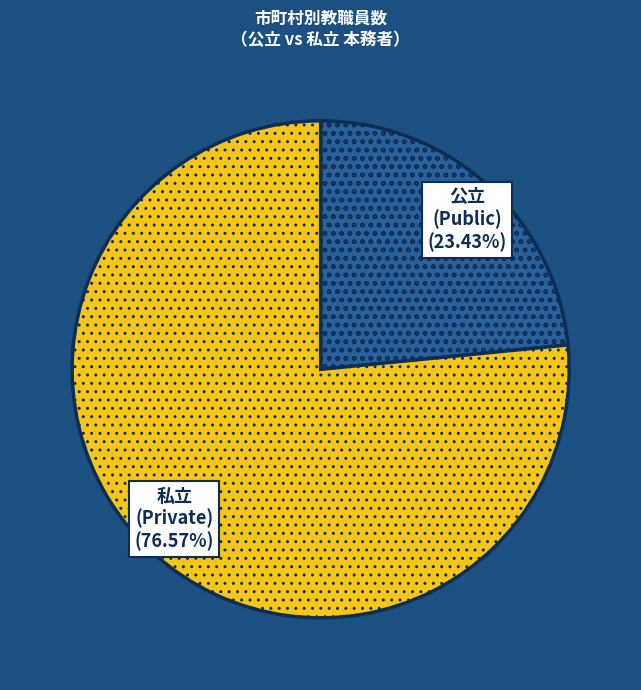

Is there a majority slice in this chart?

Yes